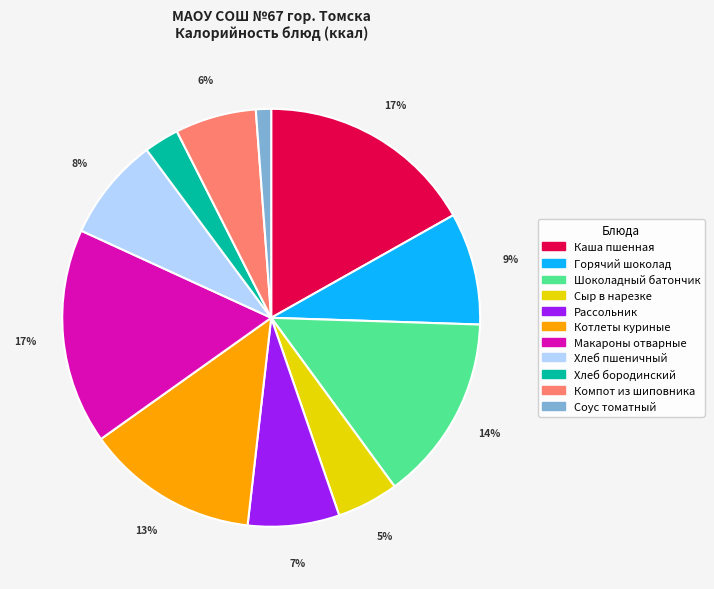

To the nearest percent, what is the combined percentage of Рассольник and Хлеб пшеничный?

15%